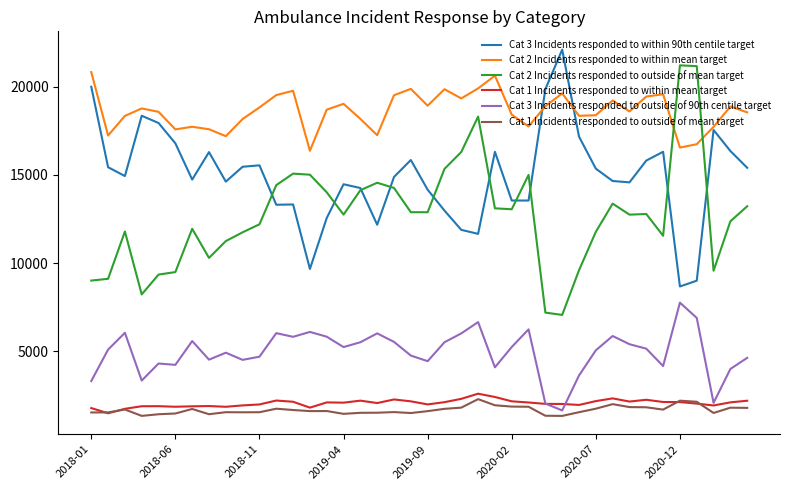

True or false: Cat 3 Incidents responded to within 90th centile target and Cat 1 Incidents responded to within mean target intersect in this chart.

False